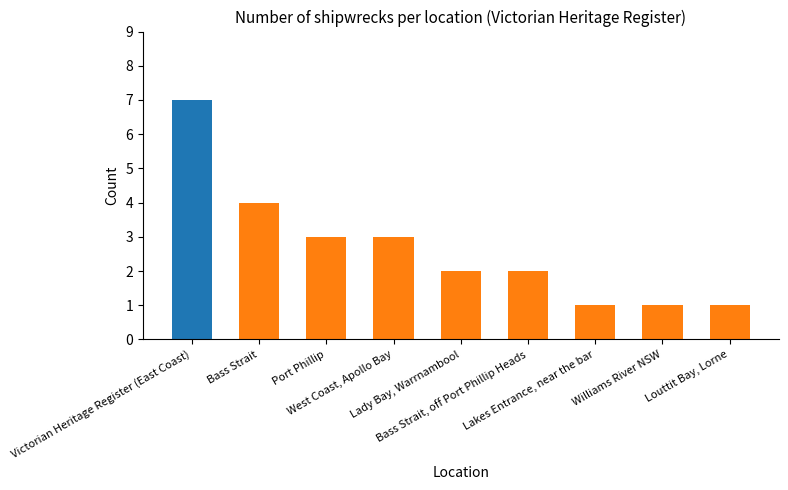

Reading left to right, list all the values displayed in this chart.

Victorian Heritage Register (East Coast)=7	Bass Strait=4	Port Phillip=3	West Coast, Apollo Bay=3	Lady Bay, Warrnambool=2	Bass Strait, off Port Phillip Heads=2	Lakes Entrance, near the bar=1	Williams River NSW=1	Louttit Bay, Lorne=1